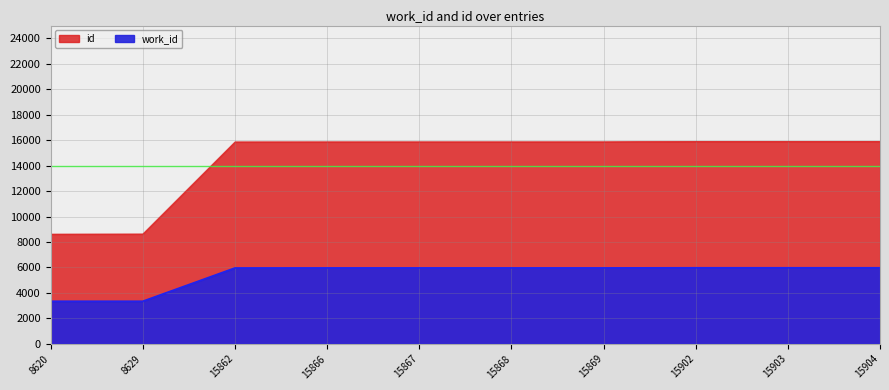

Reading left to right, what are all the values shown in this chart?

work_id: 3347	3347	5961	5965	5966	5966	5966	5976	5976	5976
id: 8620	8629	15862	15866	15867	15868	15869	15902	15903	15904